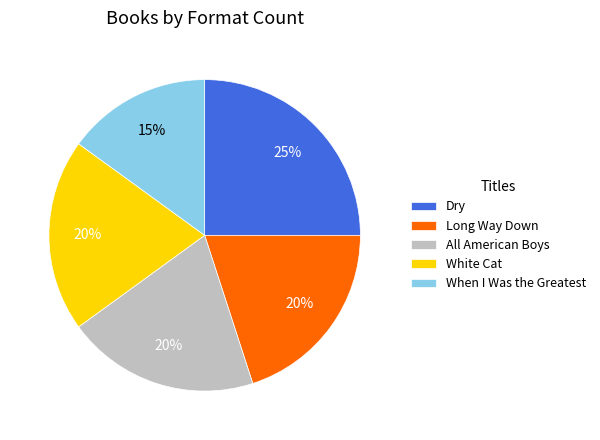

To the nearest percent, what percentage of the pie is White Cat?

20%